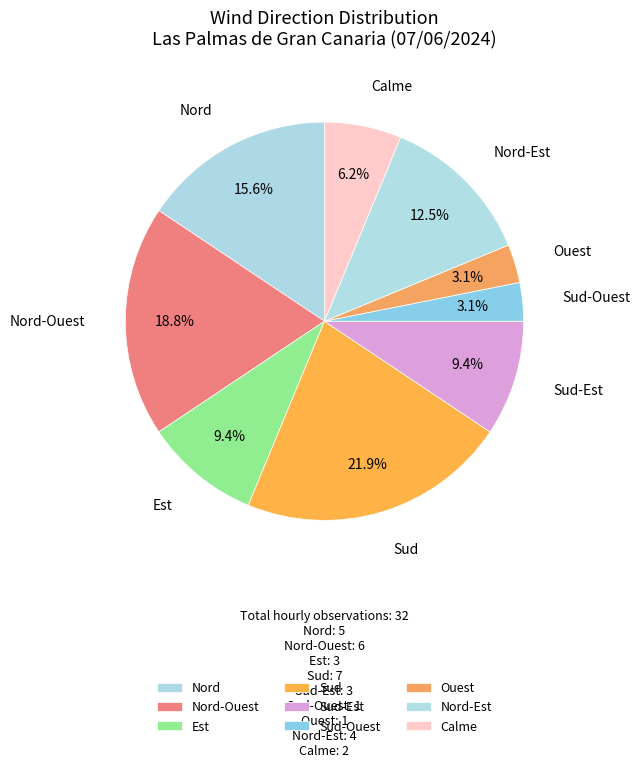

Which slice is the largest?

Sud